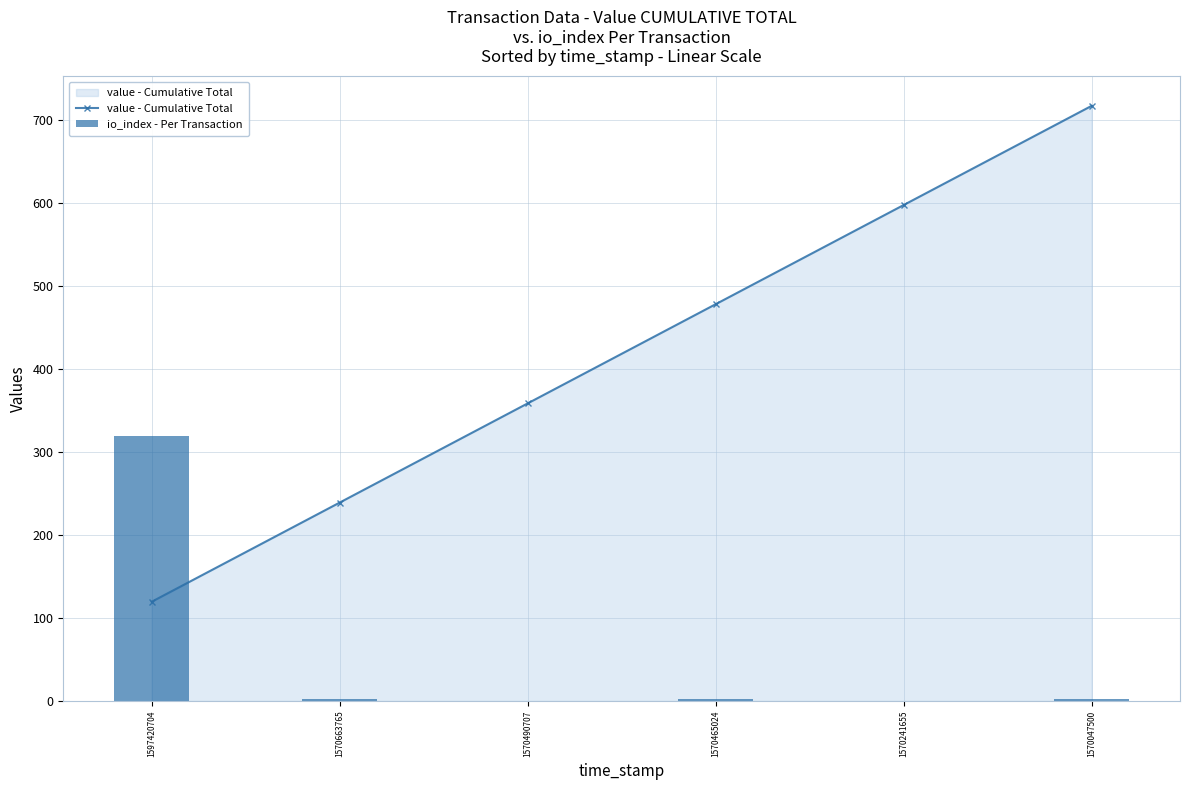

How many data points in io_index - Per Transaction are less than 2?

2